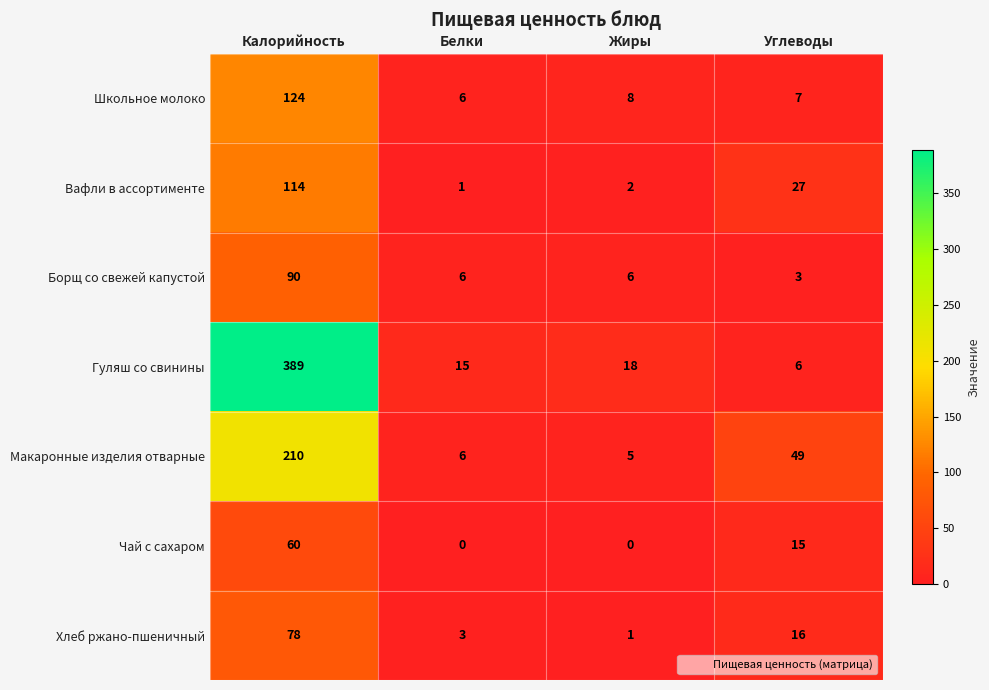

Which series changed the most between Жиры and Углеводы?

Макаронные изделия отварные